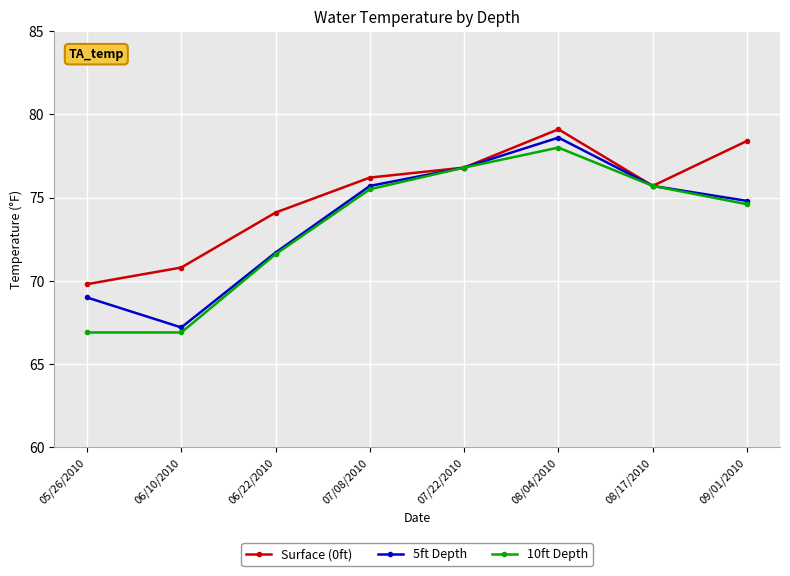

How many lines are shown in the chart?

3